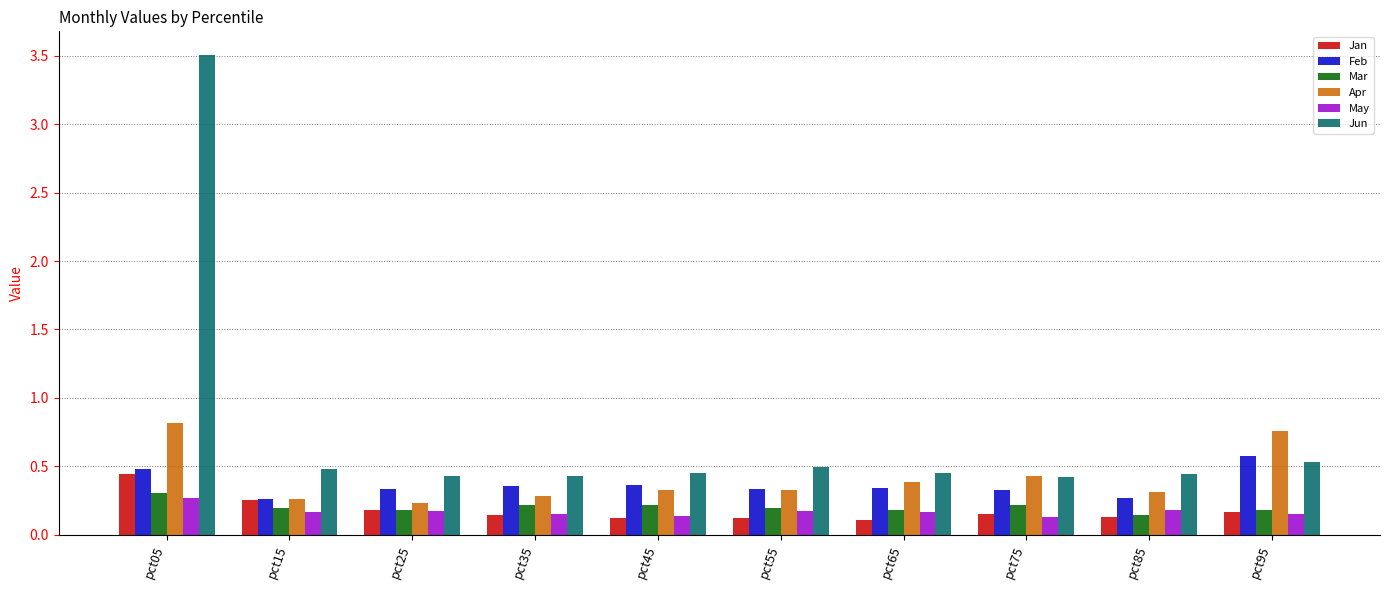

Count the number of categories in the chart.

10